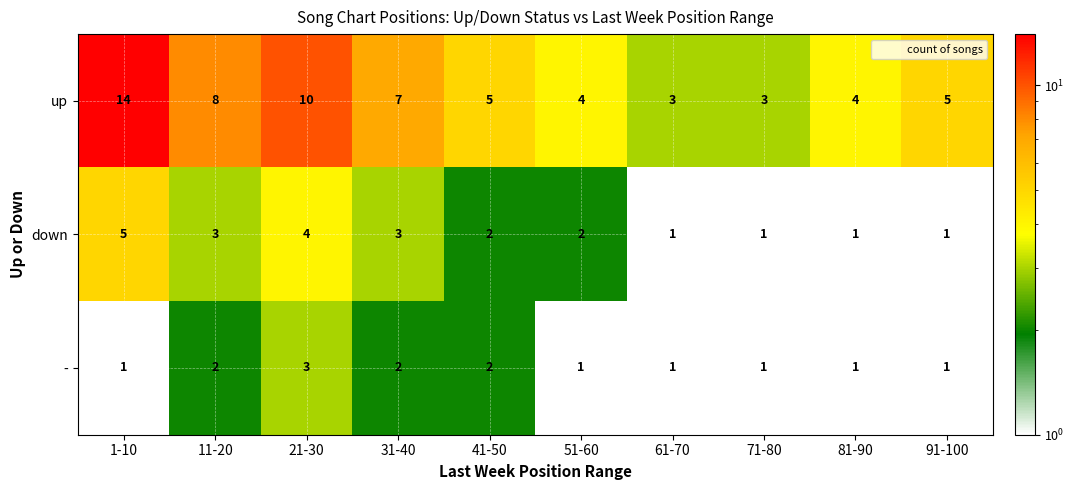

What is the greatest value displayed?

14